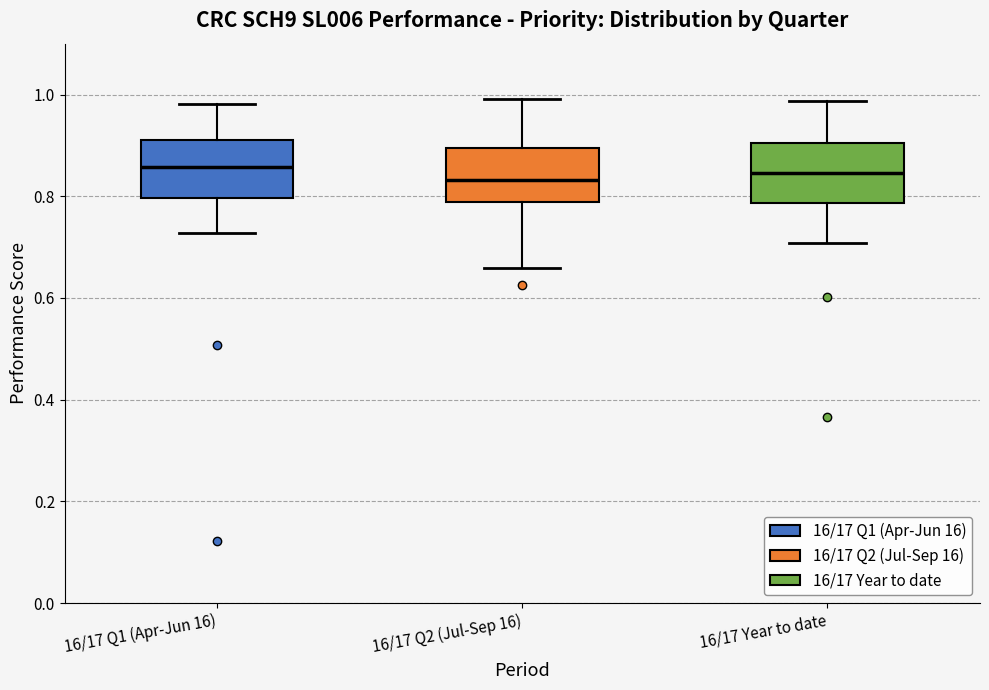

Reading left to right, transcribe this box plot: for each box, give where its median line is, the range the box spans, and where its two whiskers end, as read against the y-axis. The values are not printed on the chart, so give them approximately, as read against the axis.

16/17 Q1 (Apr-Jun 16): median 0.86, box 0.80 to 0.92, whiskers 0.72 to 0.98
16/17 Q2 (Jul-Sep 16): median 0.84, box 0.78 to 0.90, whiskers 0.66 to 1.00
16/17 Year to date: median 0.84, box 0.78 to 0.90, whiskers 0.70 to 0.98